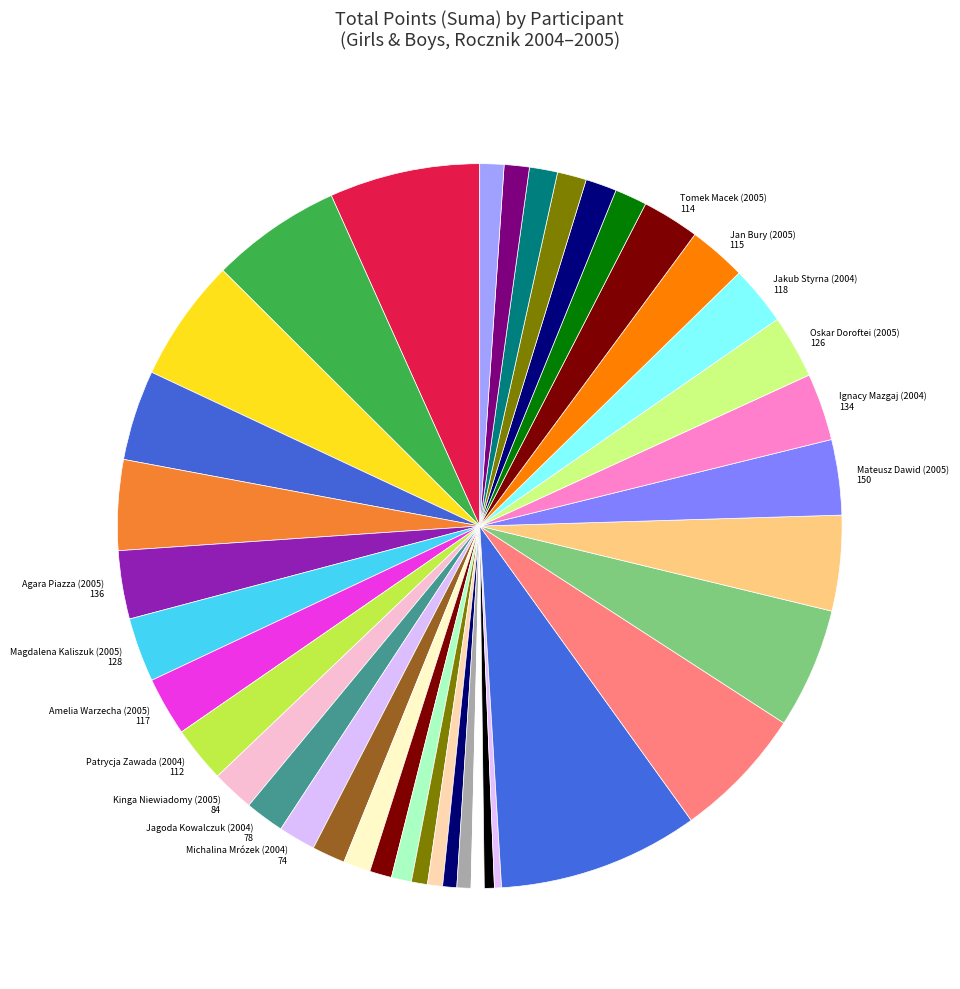

How many slices are in this pie chart?

39